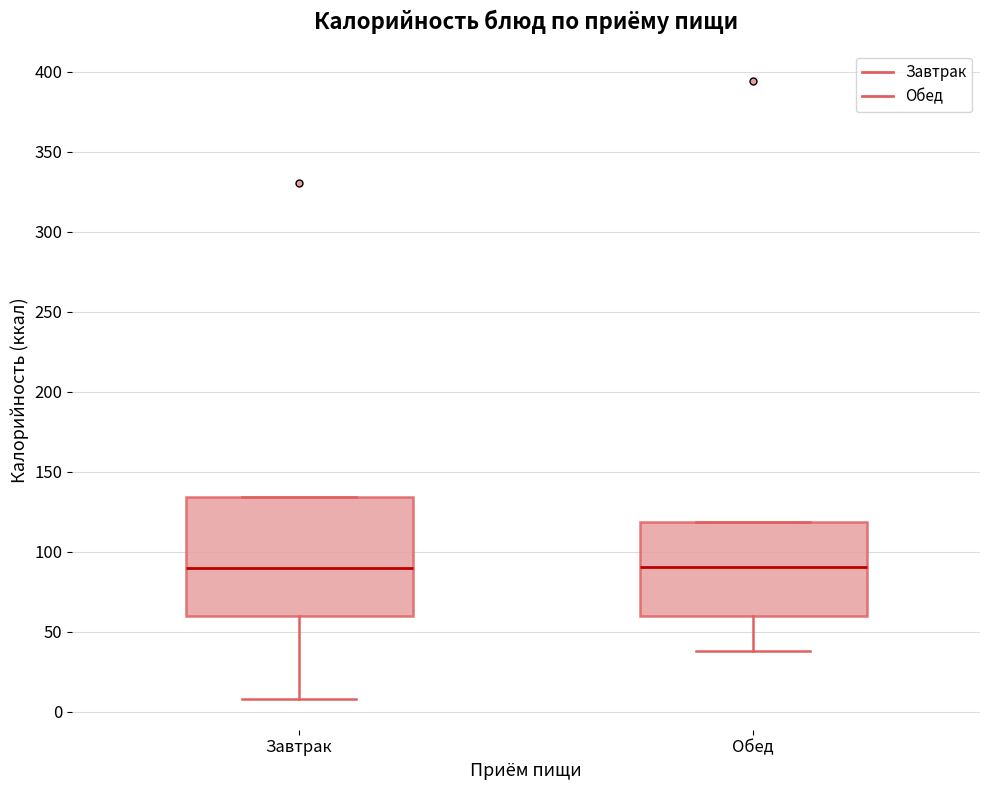

Reading left to right, read every box against the y-axis: the position of its median line, the range the box covers, and the ends of its whiskers. The values are not printed on the chart, so give them approximately, as read against the axis.

Завтрак: median 90, box 60 to 135, whiskers 10 to 135
Обед: median 90, box 60 to 120, whiskers 40 to 120